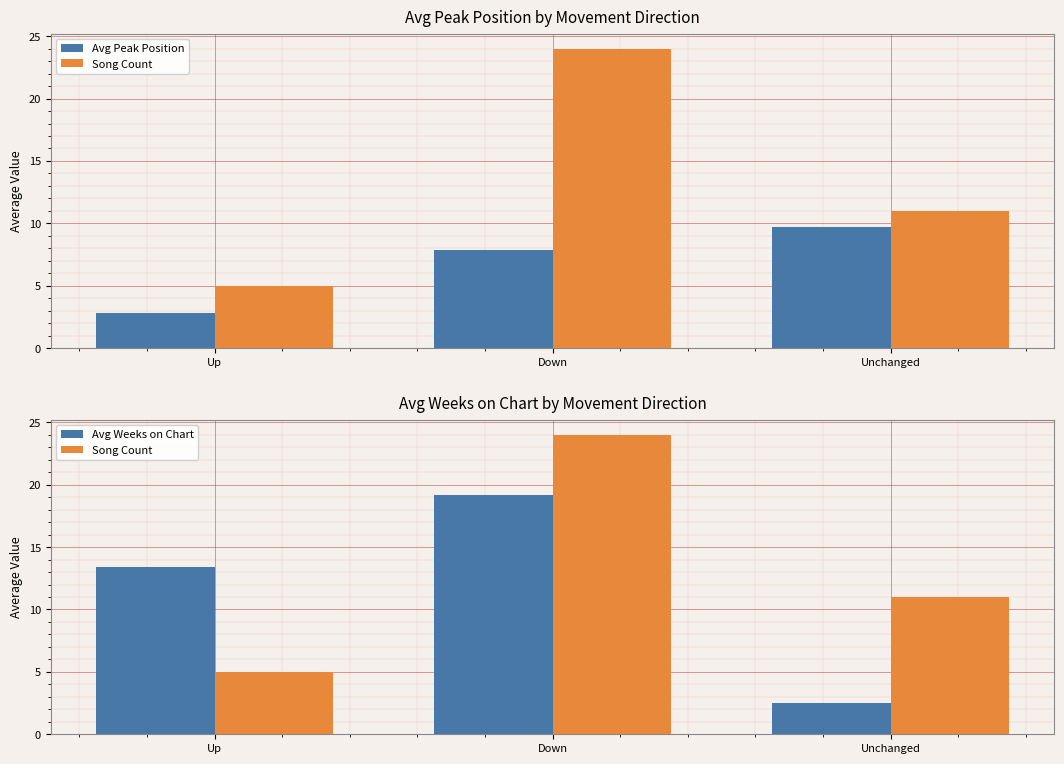

Count the Avg Peak Position values in the range 2 to 9.

2